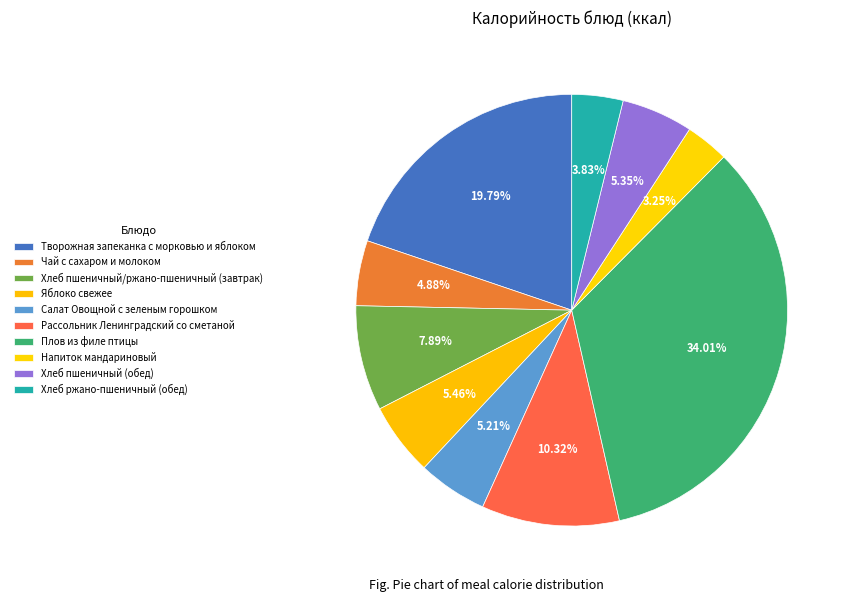

How many slices are in this pie chart?

10